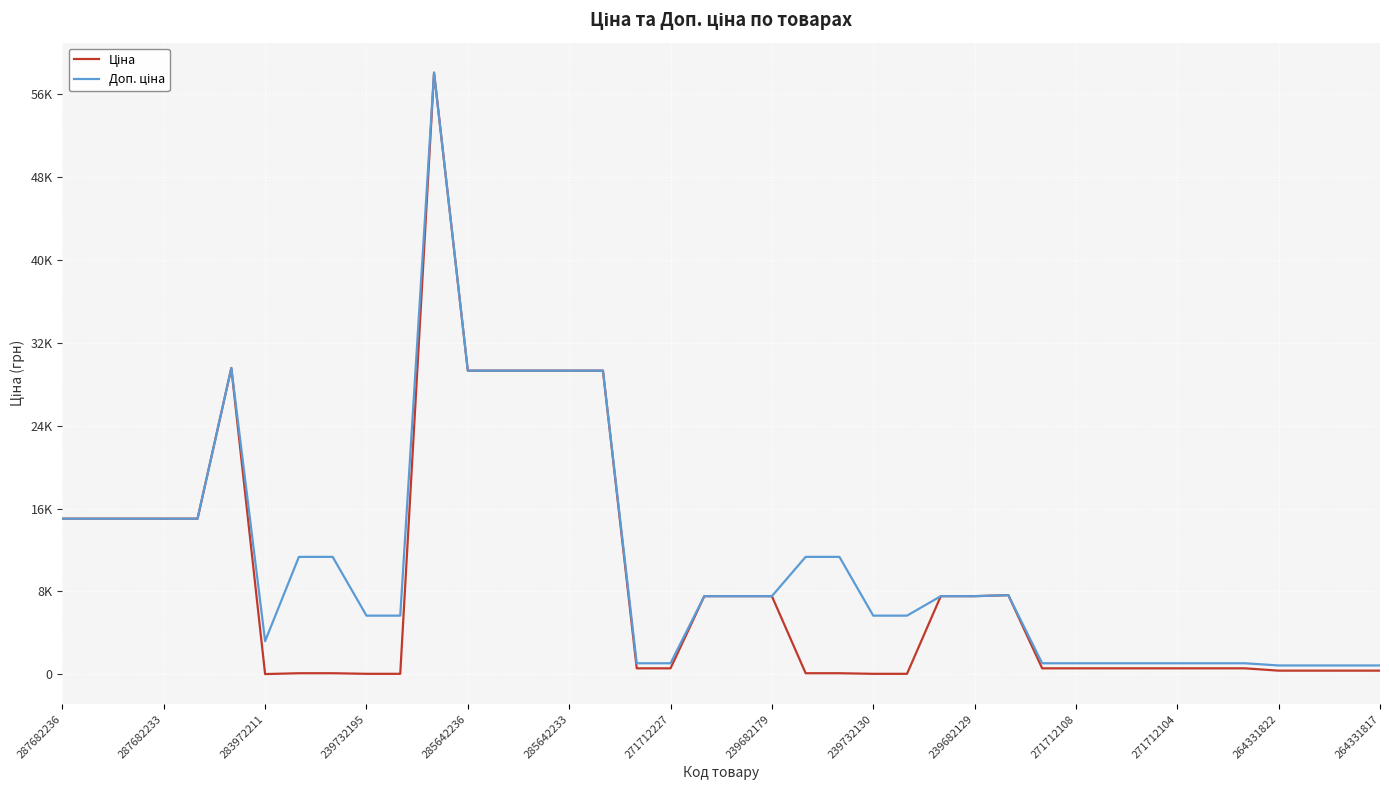

Does the chart display data point markers on the line(s)?

No